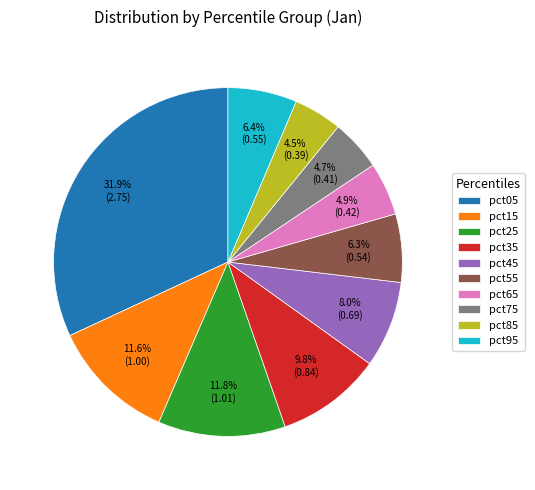

Between pct45 and pct55, which is larger?

pct45